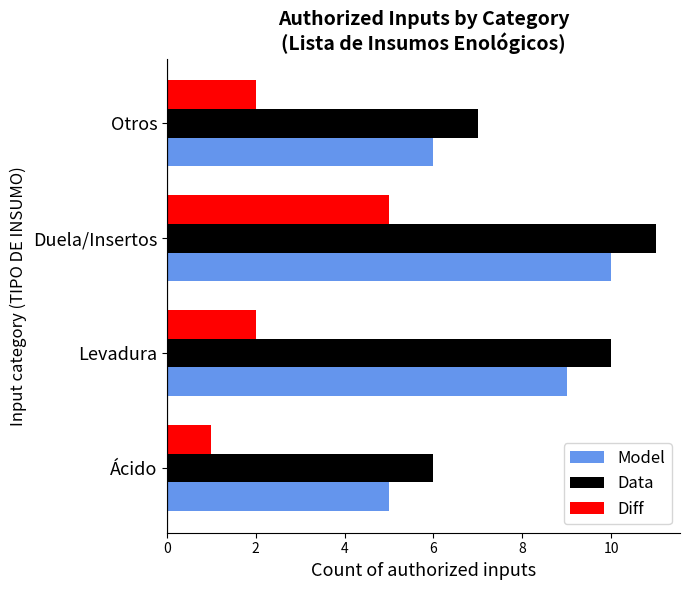

What is the difference between the maximum and minimum values in the Model series?

5